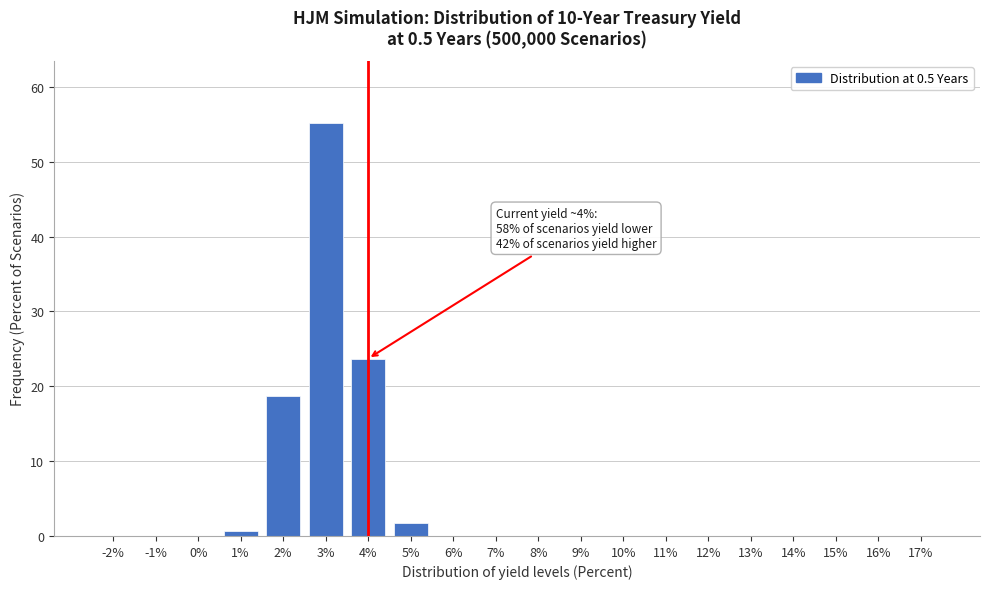

What is the sum of all values?

100.0